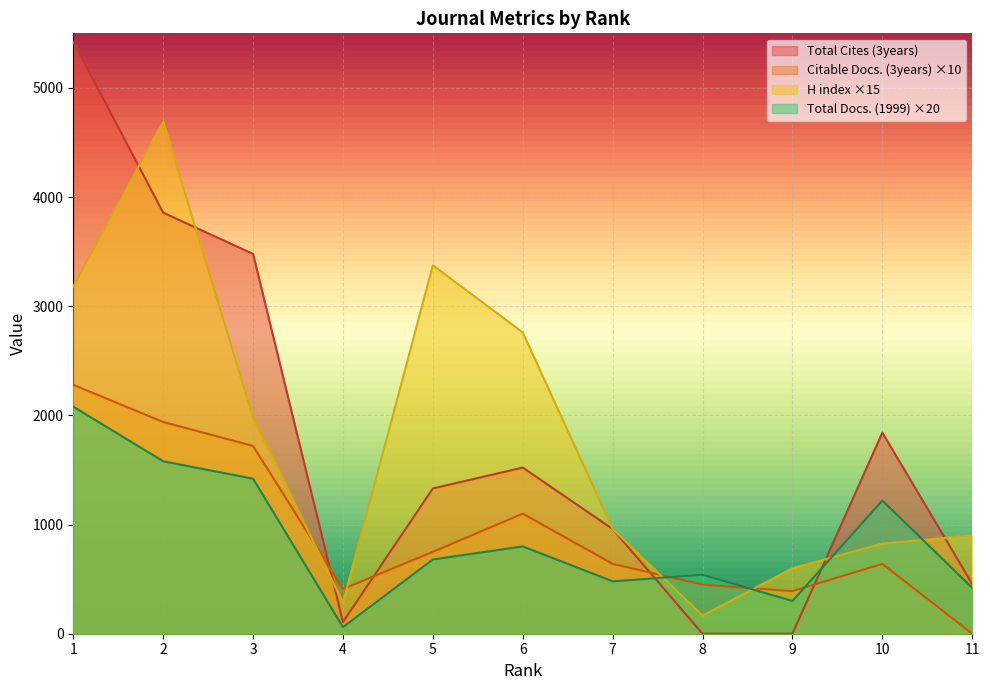

What is the minimum value for H index?

165